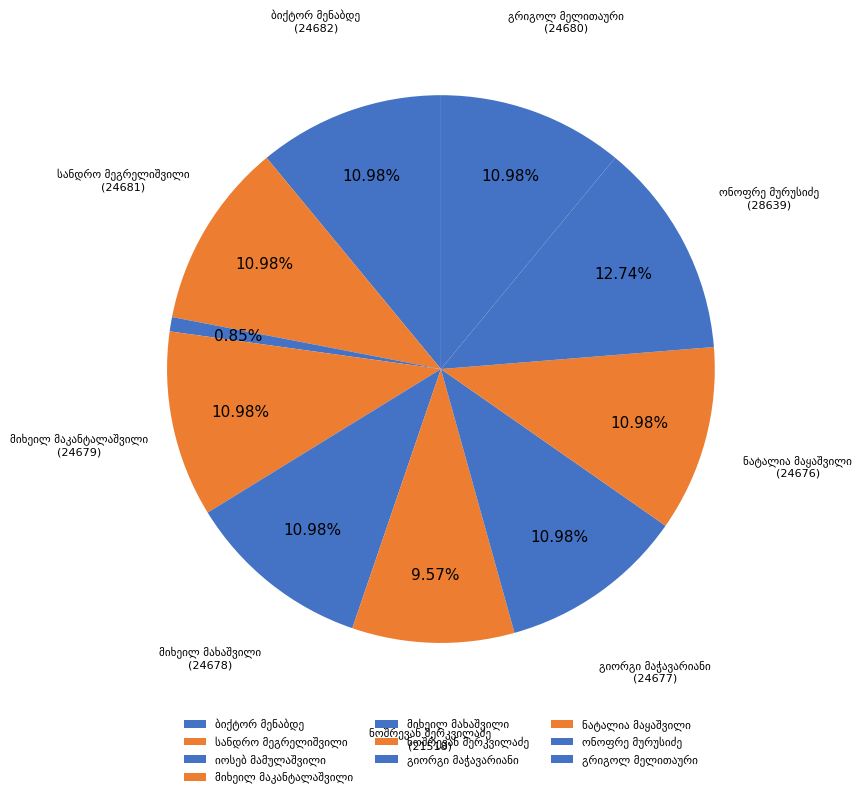

Is there any slice that represents more than half of the pie?

No